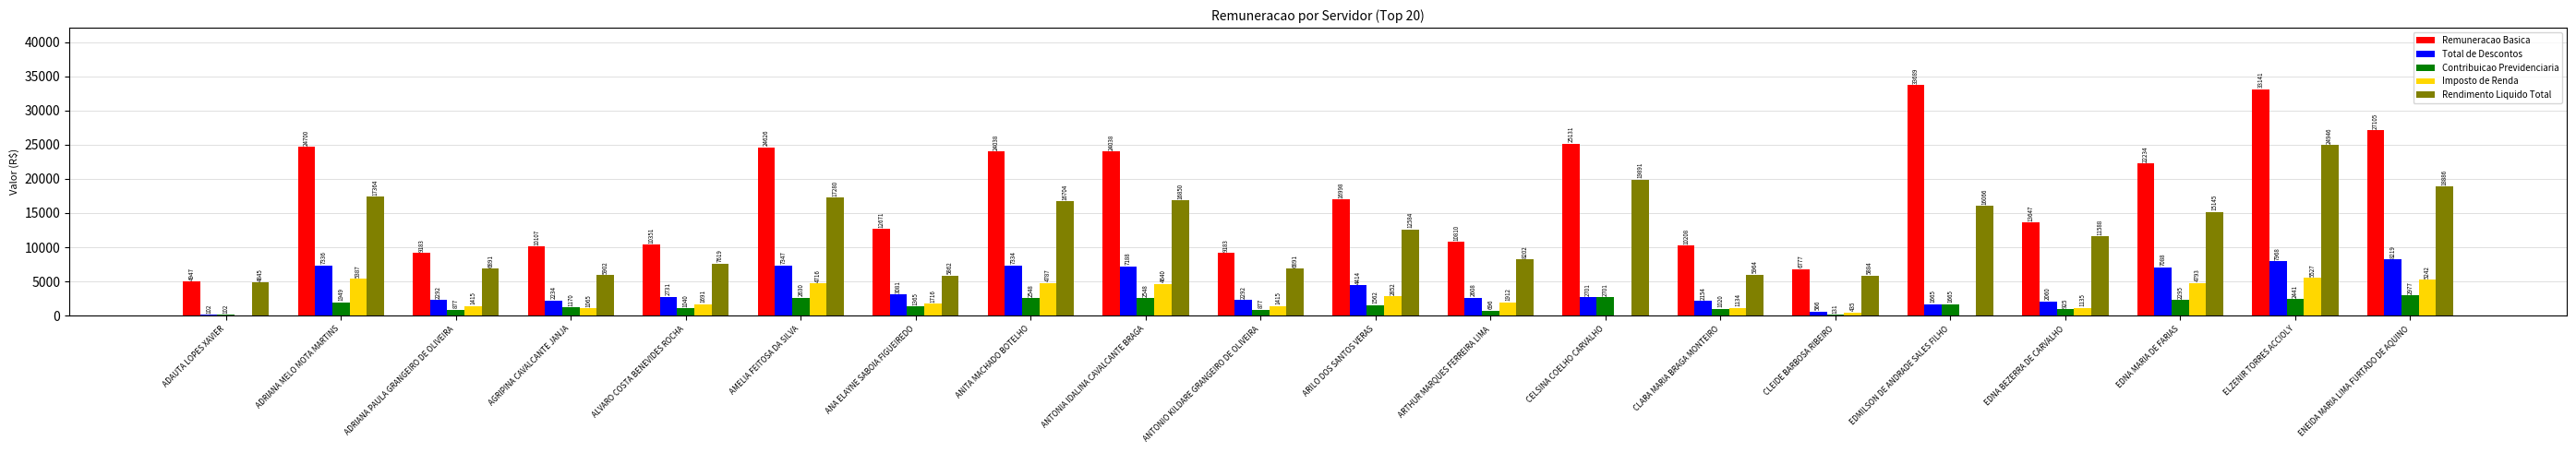

Which series has the widest spread of values?

Remuneracao Basica